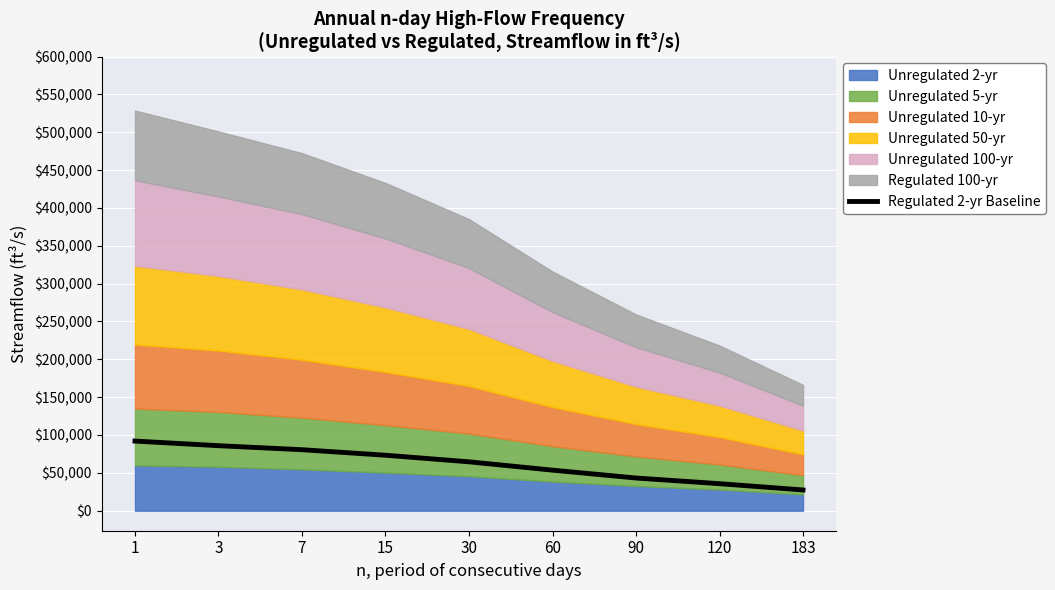

List the labels in order of value, smallest first.

183, 120, 90, 60, 30, 15, 7, 3, 1